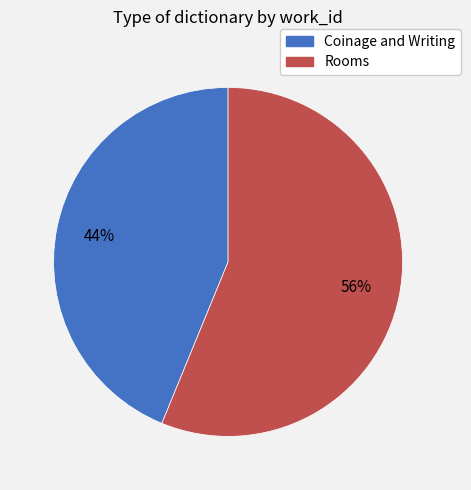

To the nearest percent, what percentage of the pie is Coinage and Writing?

44%